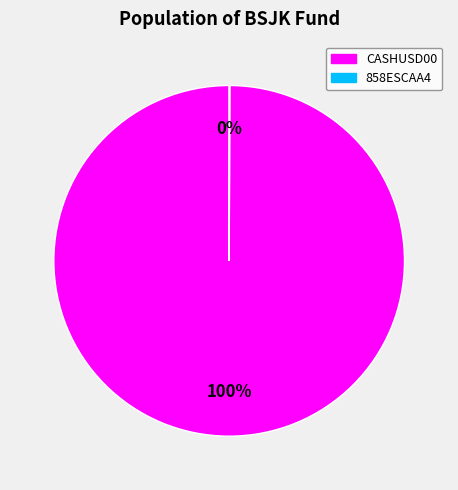

True or false: CASHUSD00 accounts for 100% of the total.

True